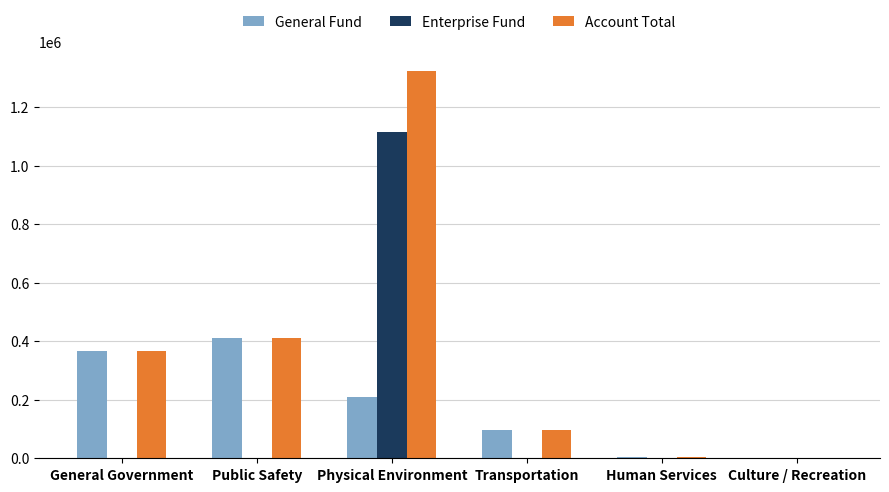

Between Public Safety and Physical Environment, which series saw the biggest shift?

Enterprise Fund